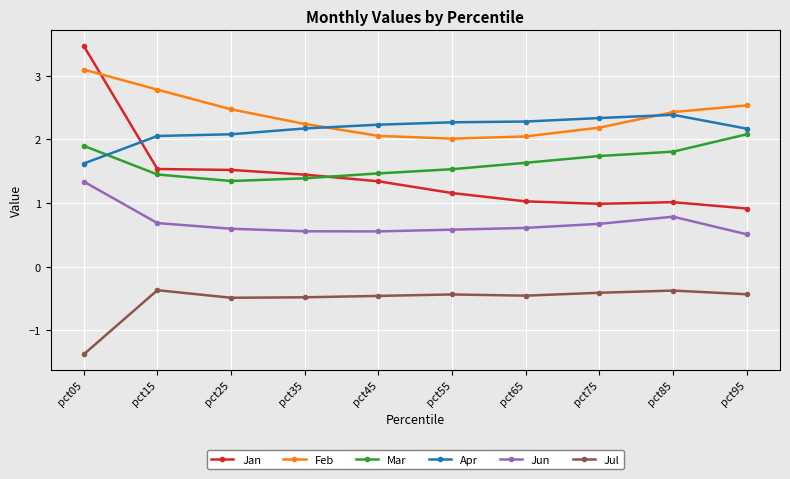

True or false: Mar has a value of 0.7 at pct55.

False